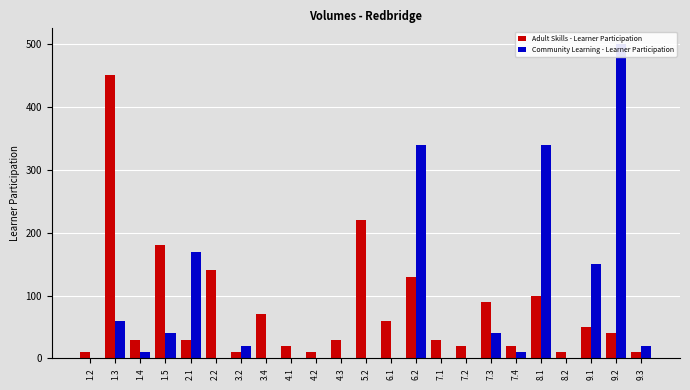

Reading right to left, extract all data points from this chart.

Adult Skills - Learner Participation: 9.3=10	9.2=40	9.1=50	8.2=10	8.1=100	7.4=20	7.3=90	7.2=20	7.1=30	6.2=130	6.1=60	5.2=220	4.3=30	4.2=10	4.1=20	3.4=70	3.2=10	2.2=140	2.1=30	1.5=180	1.4=30	1.3=450	1.2=10
Community Learning - Learner Participation: 9.3=20	9.2=500	9.1=150	8.2=0	8.1=340	7.4=10	7.3=40	7.2=0	7.1=0	6.2=340	6.1=0	5.2=0	4.3=0	4.2=0	4.1=0	3.4=0	3.2=20	2.2=0	2.1=170	1.5=40	1.4=10	1.3=60	1.2=0